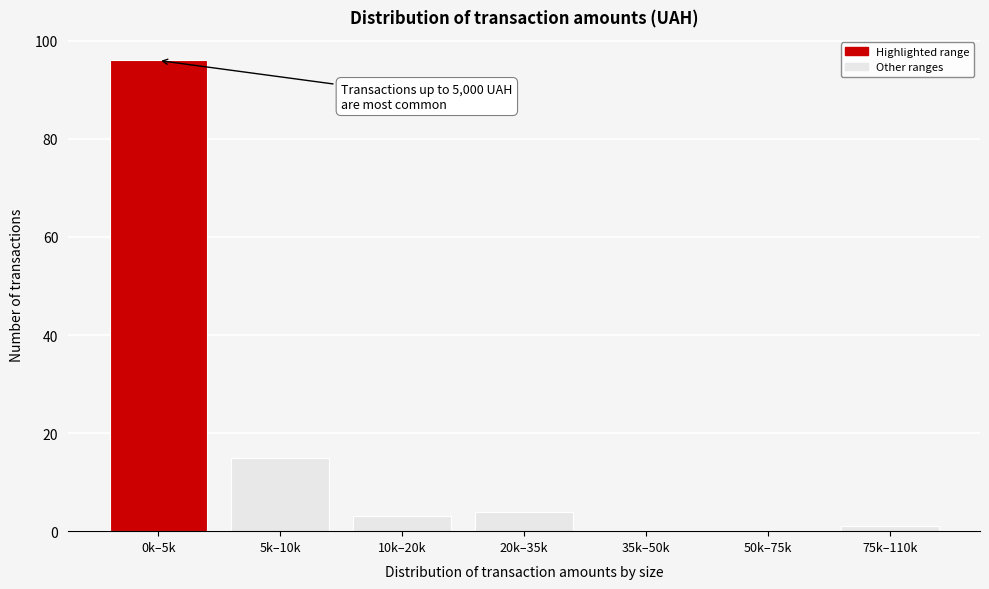

Reading left to right, what are all the values shown in this chart?

0k–5k=96	5k–10k=15	10k–20k=3	20k–35k=4	35k–50k=0	50k–75k=0	75k–110k=1